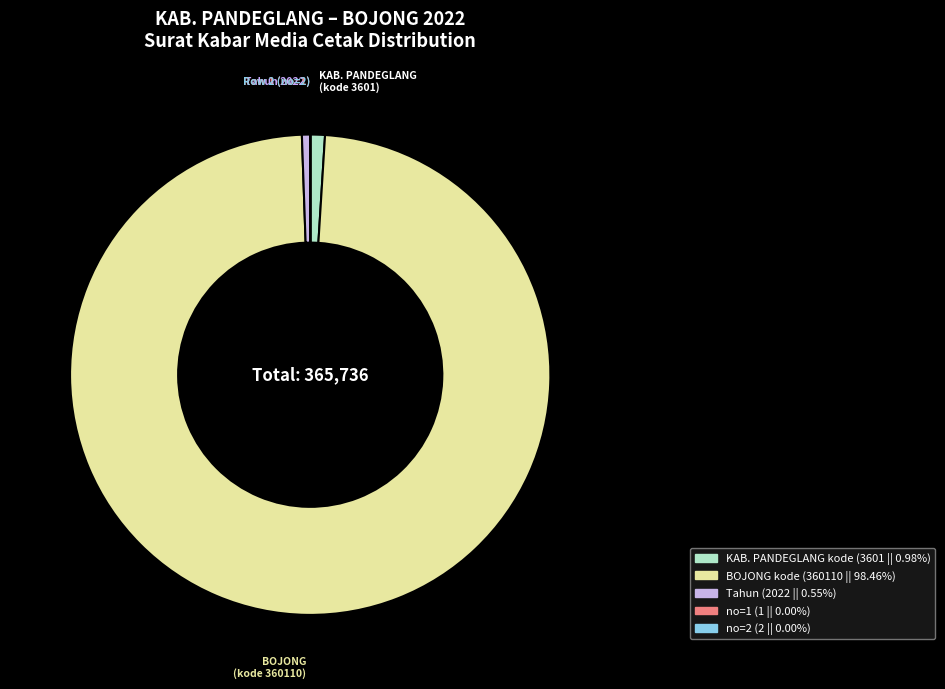

Is there a majority slice in this chart?

Yes